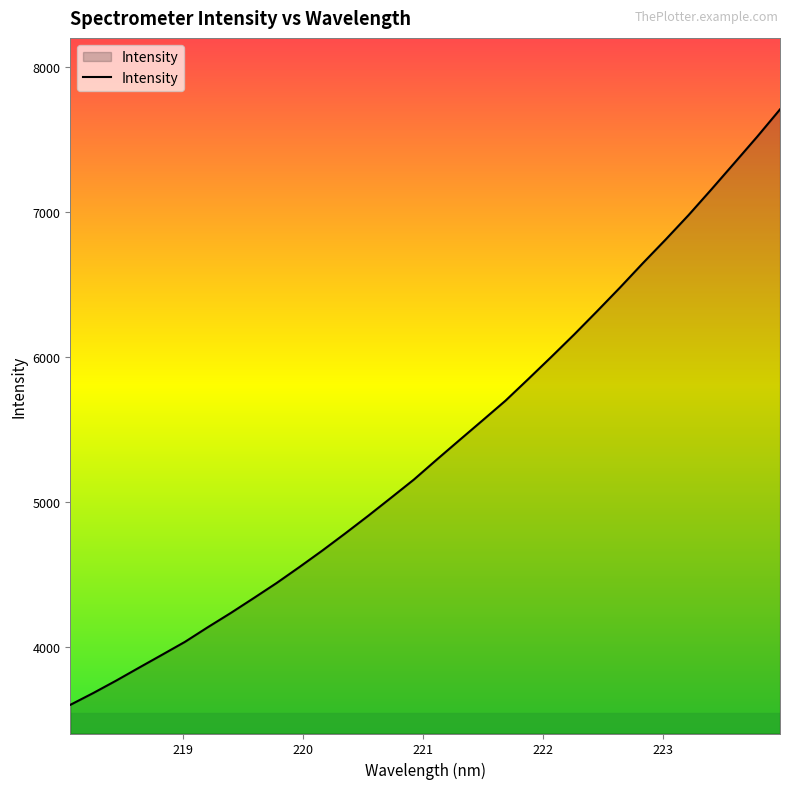

What is the maximum value shown in the chart?

7706.6